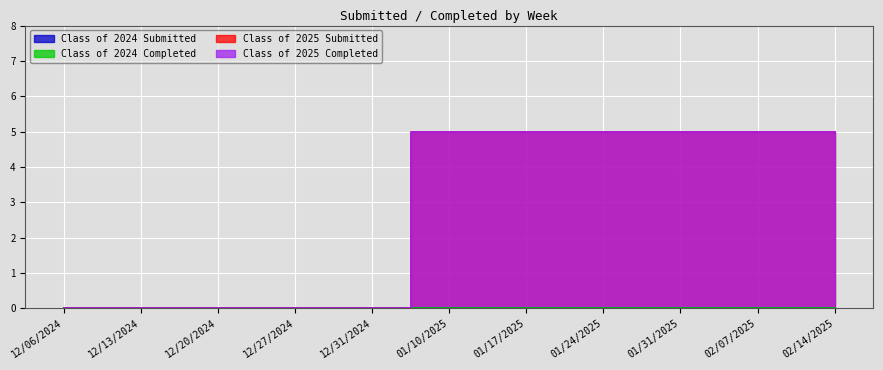

What is the difference between the Class of 2025 Submitted values at 12/06/2024 and 01/10/2025?

5